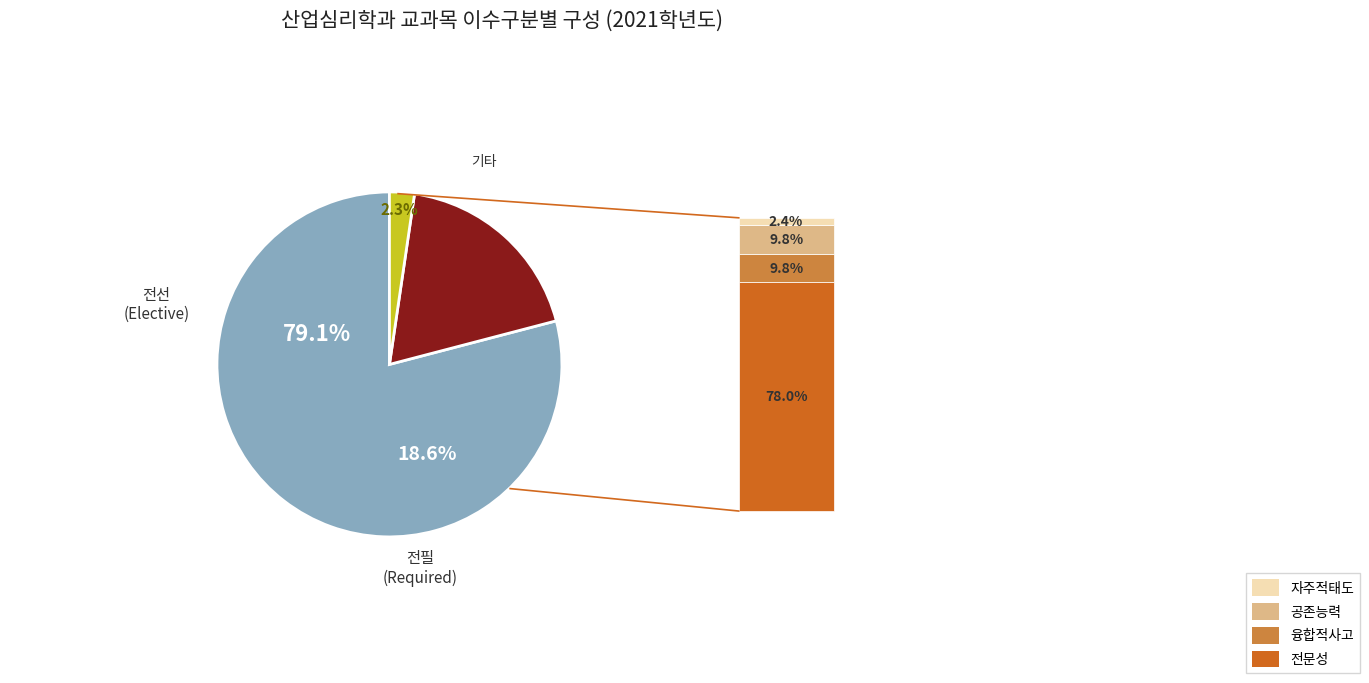

Is there any slice that represents more than half of the pie?

No